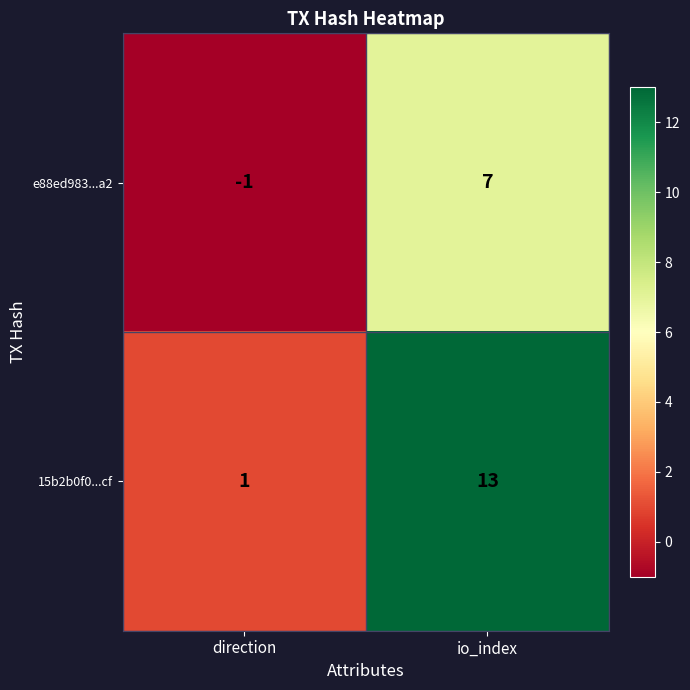

What is the highest value of the 15b2b0f0...cf series?

13